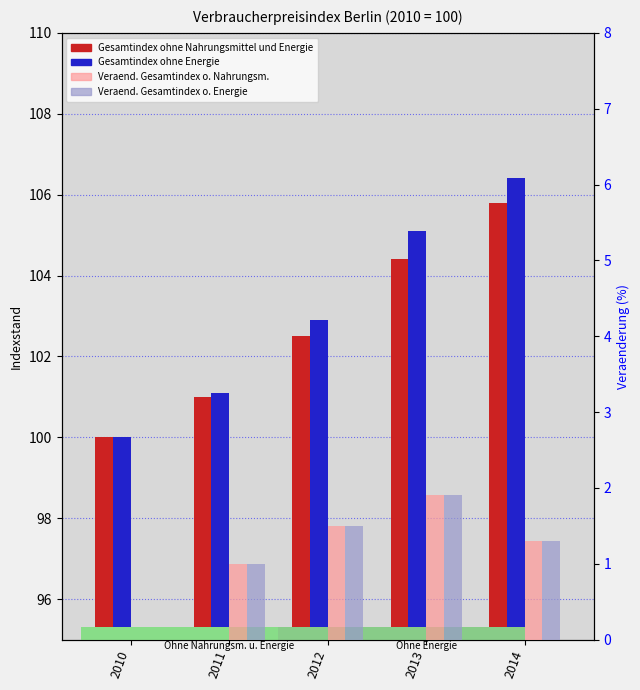

Which series has the largest range (max minus min)?

Gesamtindex ohne Energie